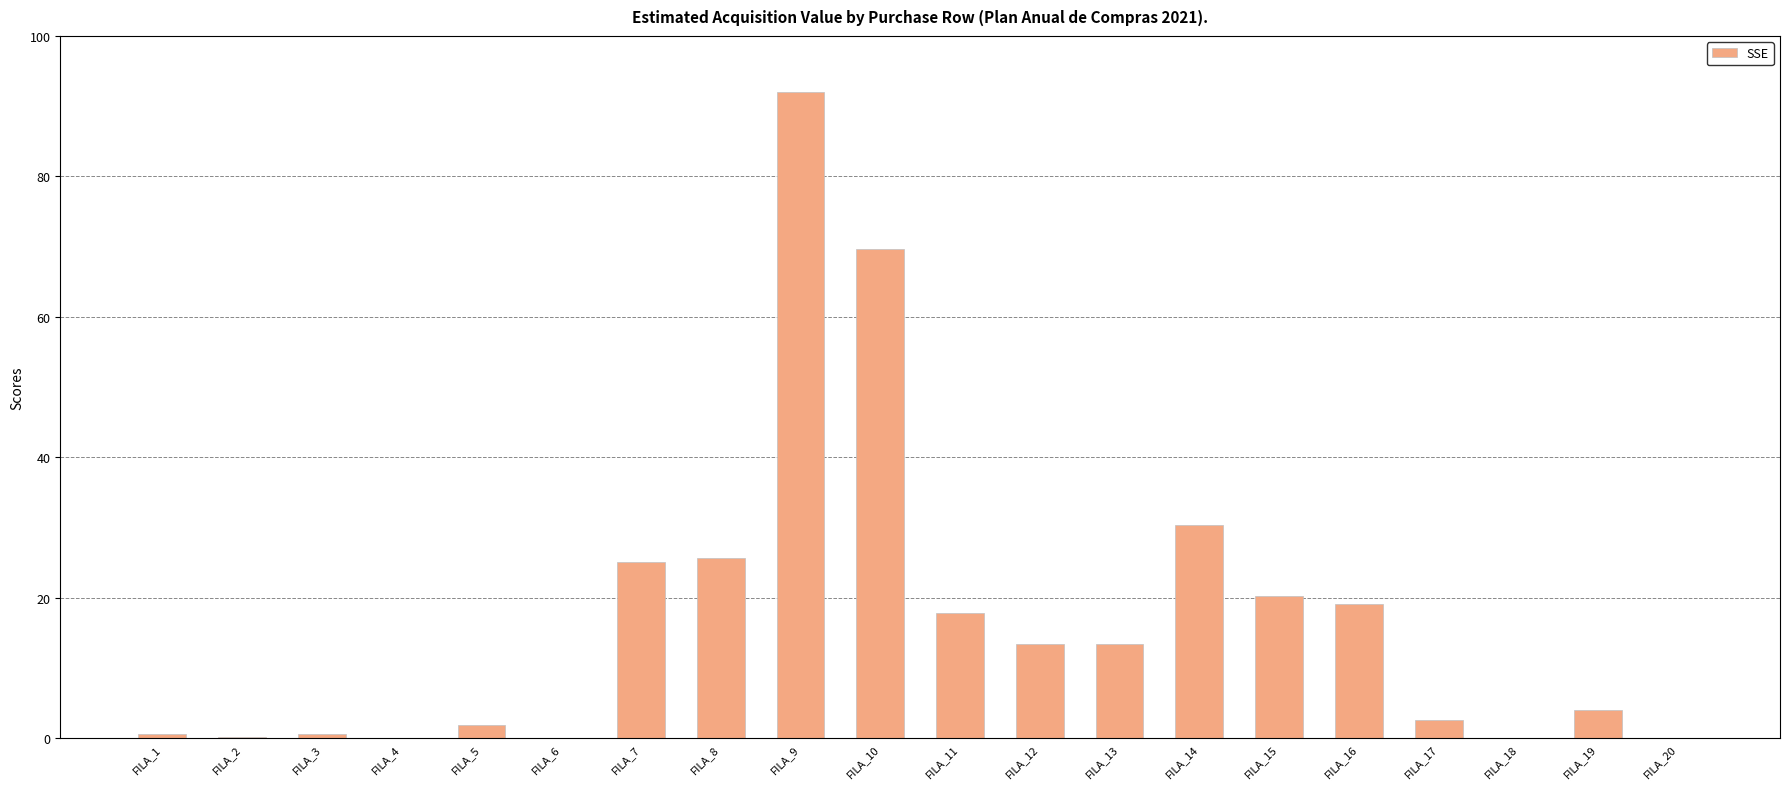

The chart shows a value of 109.9 at FILA_10. True or false?

False